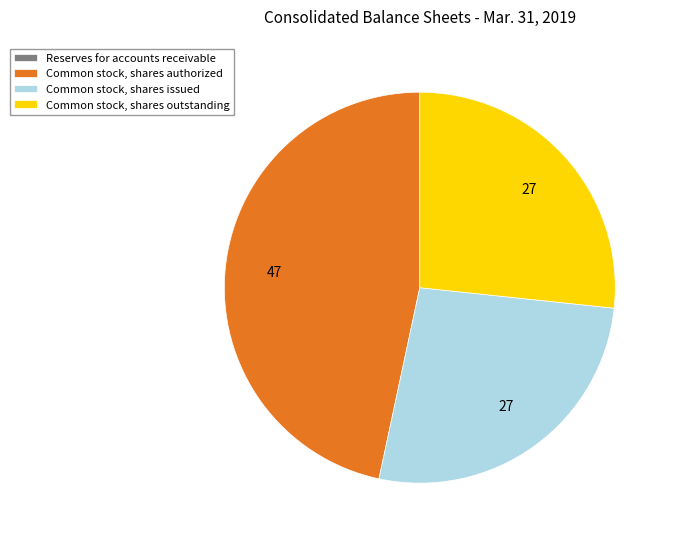

Approximately how many times larger is the value at Common stock, shares authorized compared to Common stock, shares issued?

1.7